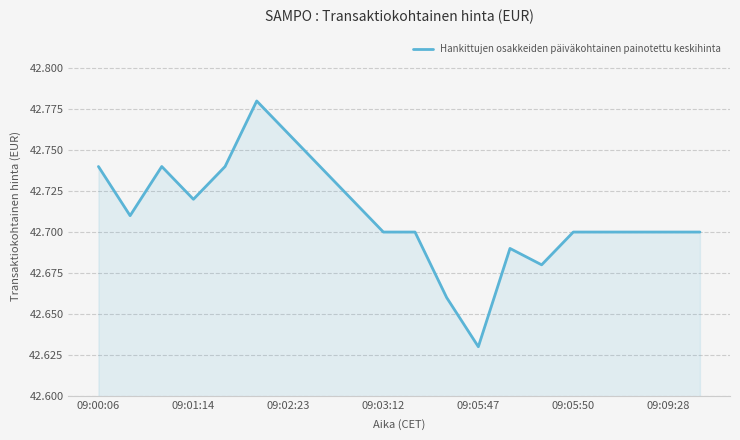

How many lines are shown in the chart?

1